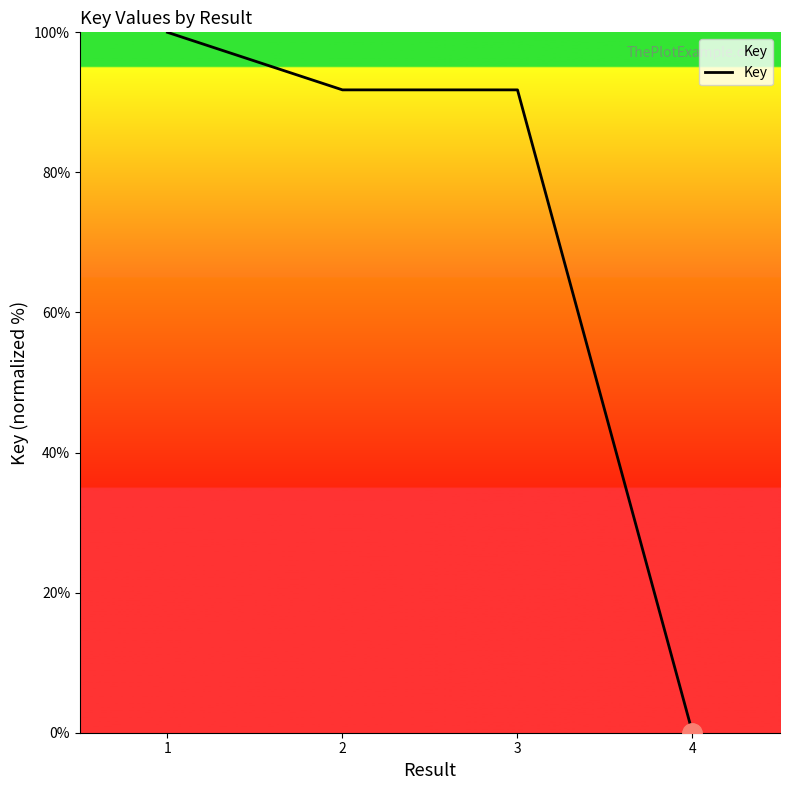

Does the chart display data point markers on the line(s)?

No